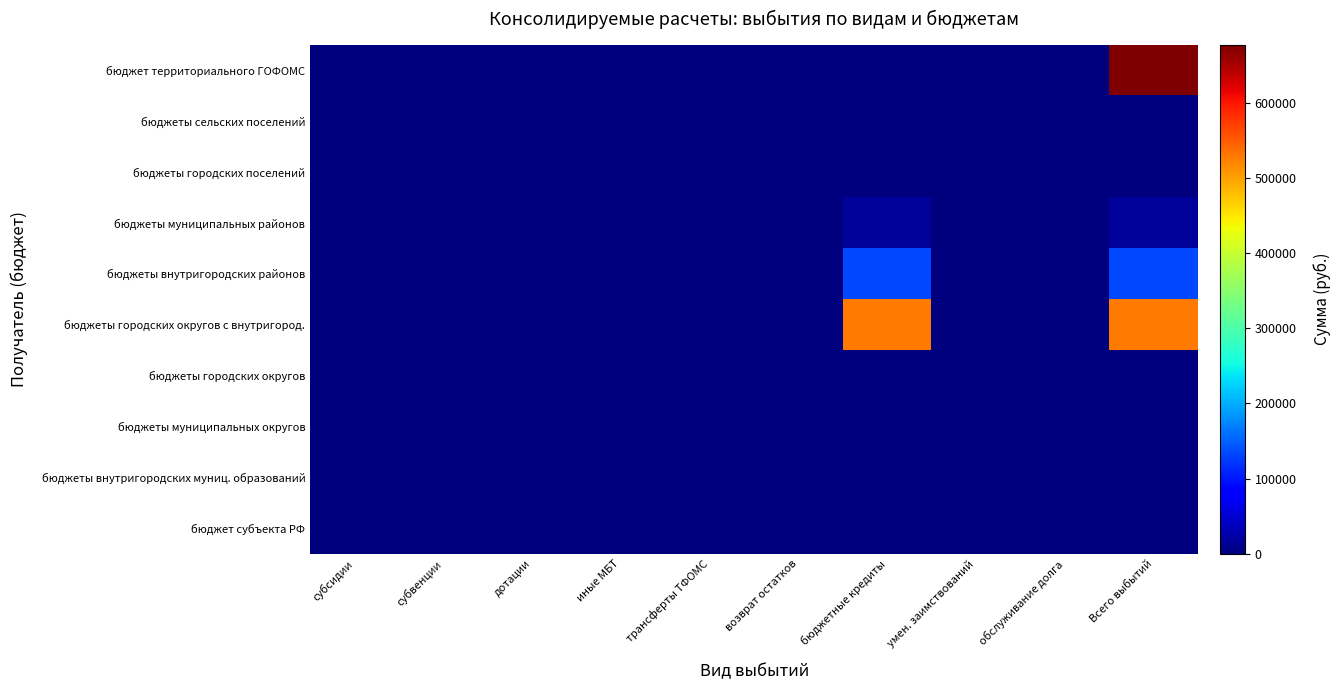

Reading left to right, what are all the values shown in this chart?

бюджет субъекта РФ: субсидии=0.0	субвенции=0.0	дотации=0.0	иные МБТ=0.0	трансферты ТФОМС=0.0	возврат остатков=0.0	бюджетные кредиты=0.0	умен. заимствований=0.0	обслуживание долга=0.0	Всего выбытий=0.0
бюджеты внутригородских муниц. образований: субсидии=0.0	субвенции=0.0	дотации=0.0	иные МБТ=0.0	трансферты ТФОМС=0.0	возврат остатков=0.0	бюджетные кредиты=0.0	умен. заимствований=0.0	обслуживание долга=0.0	Всего выбытий=0.0
бюджеты муниципальных округов: субсидии=0.0	субвенции=0.0	дотации=0.0	иные МБТ=0.0	трансферты ТФОМС=0.0	возврат остатков=0.0	бюджетные кредиты=0.0	умен. заимствований=0.0	обслуживание долга=0.0	Всего выбытий=0.0
бюджеты городских округов: субсидии=0.0	субвенции=0.0	дотации=0.0	иные МБТ=0.0	трансферты ТФОМС=0.0	возврат остатков=0.0	бюджетные кредиты=0.0	умен. заимствований=0.0	обслуживание долга=0.0	Всего выбытий=0.0
бюджеты городских округов с внутригород.: субсидии=0.0	субвенции=0.0	дотации=0.0	иные МБТ=0.0	трансферты ТФОМС=0.0	возврат остатков=0.0	бюджетные кредиты=526225.4	умен. заимствований=0.0	обслуживание долга=0.0	Всего выбытий=526225.4
бюджеты внутригородских районов: субсидии=0.0	субвенции=0.0	дотации=0.0	иные МБТ=0.0	трансферты ТФОМС=0.0	возврат остатков=0.0	бюджетные кредиты=133800.0	умен. заимствований=0.0	обслуживание долга=0.0	Всего выбытий=133800.0
бюджеты муниципальных районов: субсидии=0.0	субвенции=0.0	дотации=0.0	иные МБТ=0.0	трансферты ТФОМС=0.0	возврат остатков=0.0	бюджетные кредиты=16900.0	умен. заимствований=0.0	обслуживание долга=0.0	Всего выбытий=16900.0
бюджеты городских поселений: субсидии=0.0	субвенции=0.0	дотации=0.0	иные МБТ=0.0	трансферты ТФОМС=0.0	возврат остатков=0.0	бюджетные кредиты=0.0	умен. заимствований=0.0	обслуживание долга=0.0	Всего выбытий=0.0
бюджеты сельских поселений: субсидии=0.0	субвенции=0.0	дотации=0.0	иные МБТ=0.0	трансферты ТФОМС=0.0	возврат остатков=0.0	бюджетные кредиты=0.0	умен. заимствований=0.0	обслуживание долга=0.0	Всего выбытий=0.0
бюджет территориального ГОФОМС: субсидии=0.0	субвенции=0.0	дотации=0.0	иные МБТ=0.0	трансферты ТФОМС=0.0	возврат остатков=0.0	бюджетные кредиты=0.0	умен. заимствований=0.0	обслуживание долга=0.0	Всего выбытий=676925.4